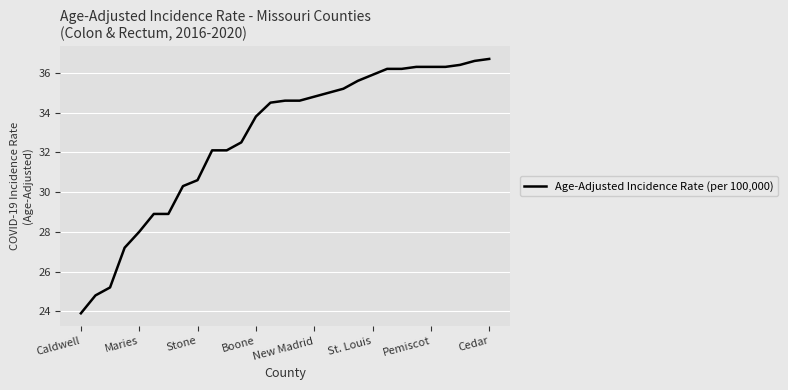

What is the minimum value shown in the chart?

23.9